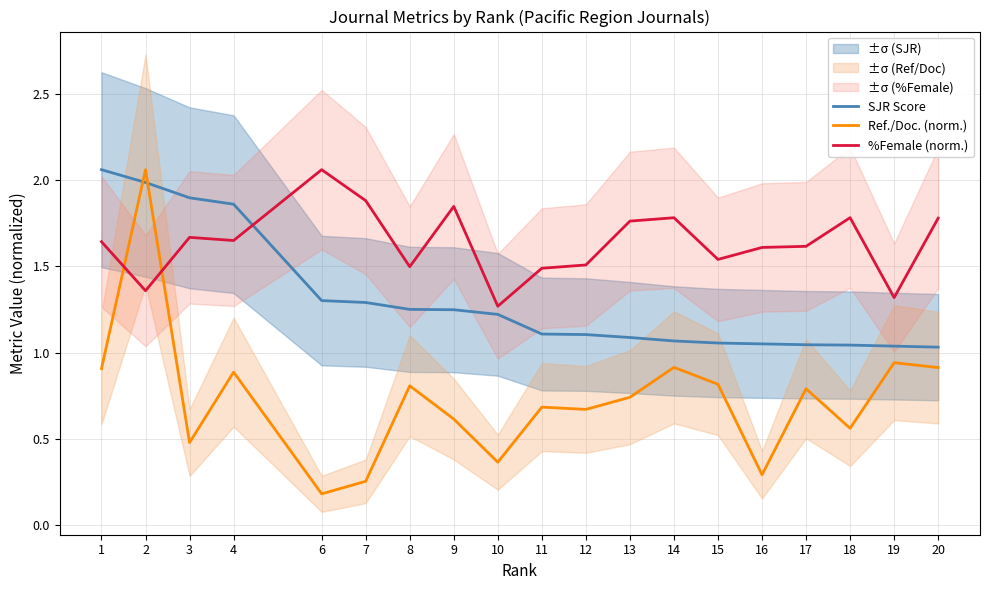

List the series in order of their overall mean, highest first.

%Female (norm.), SJR Score, Ref./Doc. (norm.)